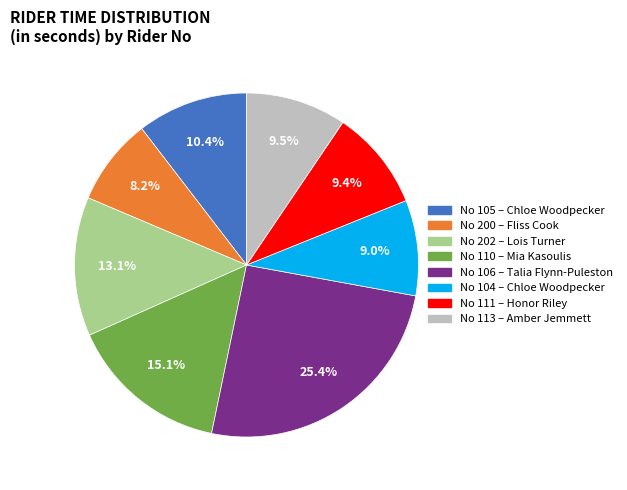

Does any single category account for the majority?

No